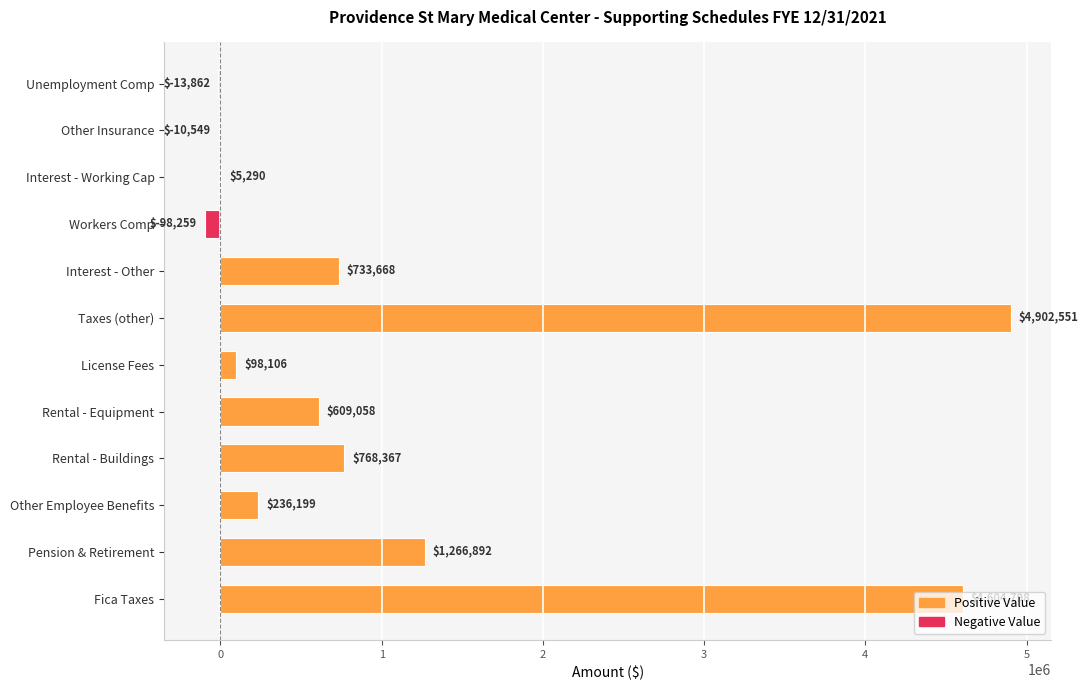

Between Pension & Retirement and Fica Taxes, which is larger?

Fica Taxes